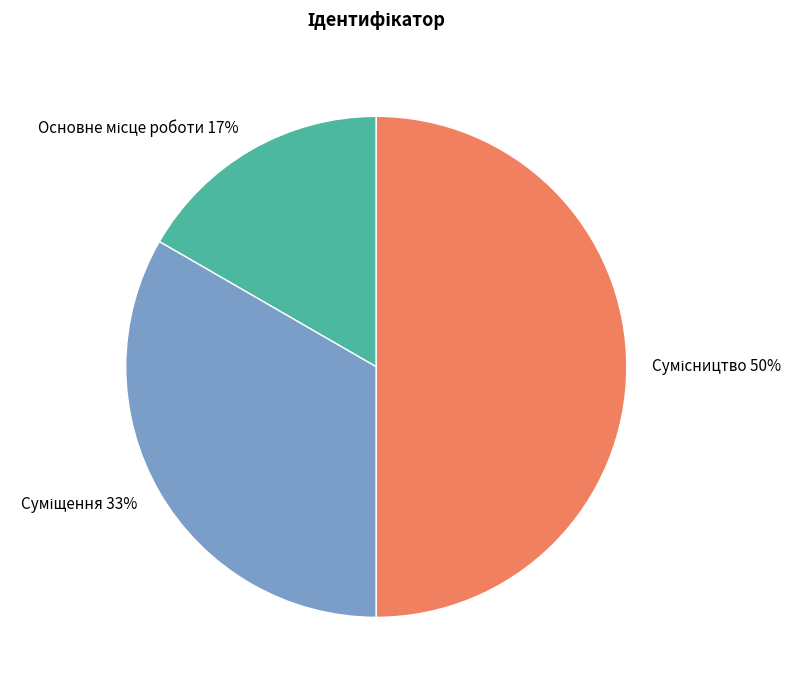

Count the number of slices in the pie.

3